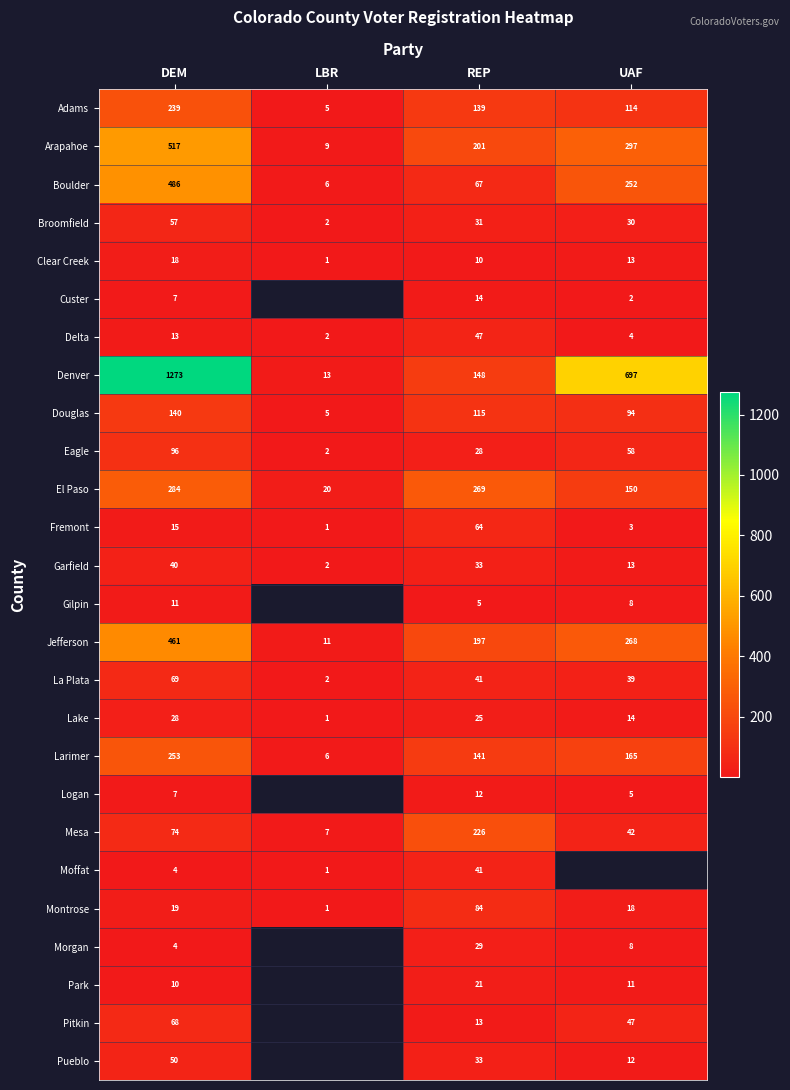

Count the number of data series in this chart.

26